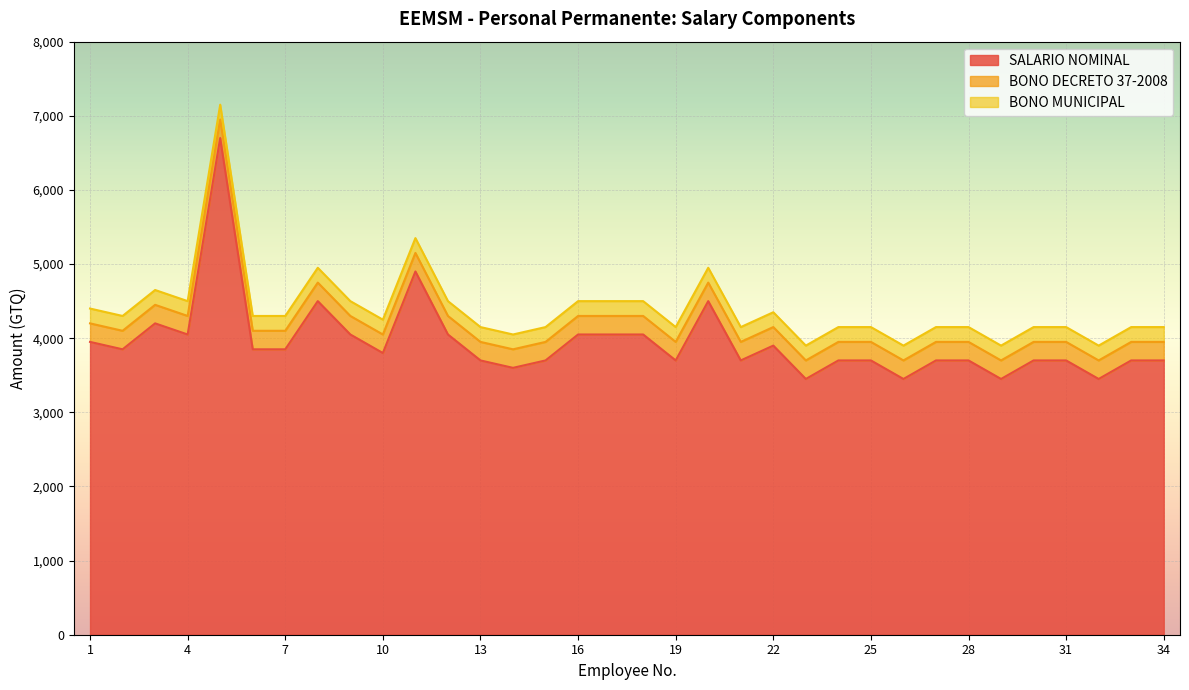

Which series changed the most between 3 and 34?

SALARIO NOMINAL